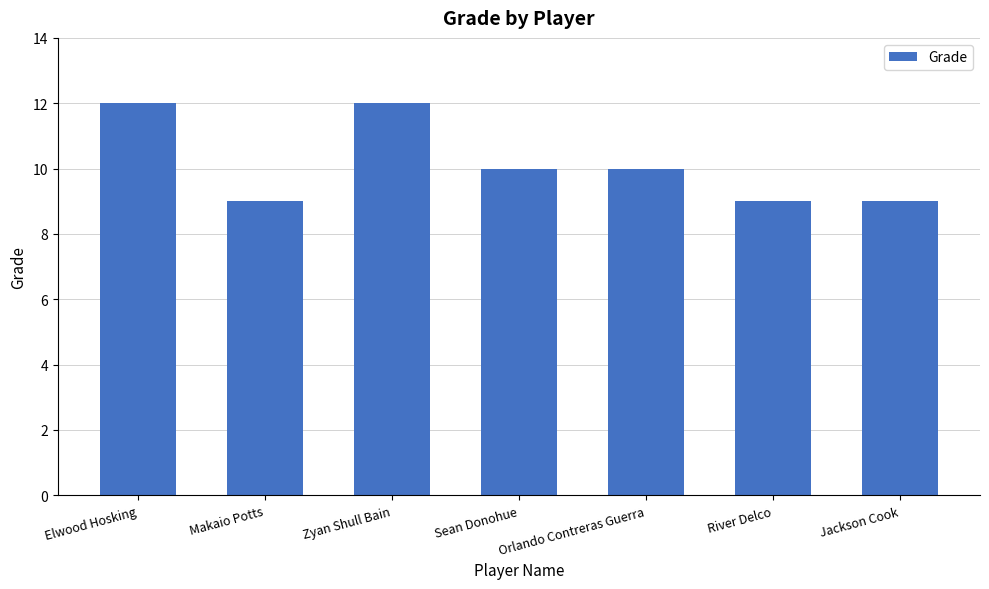

Is it true that the value at Sean Donohue is 13?

False